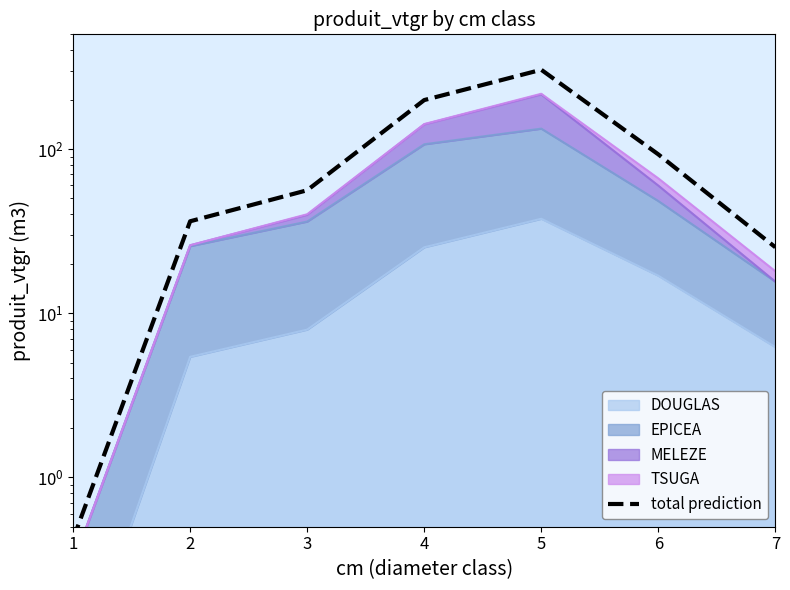

What is the ratio of the value at 7 to the value at 3?

0.4